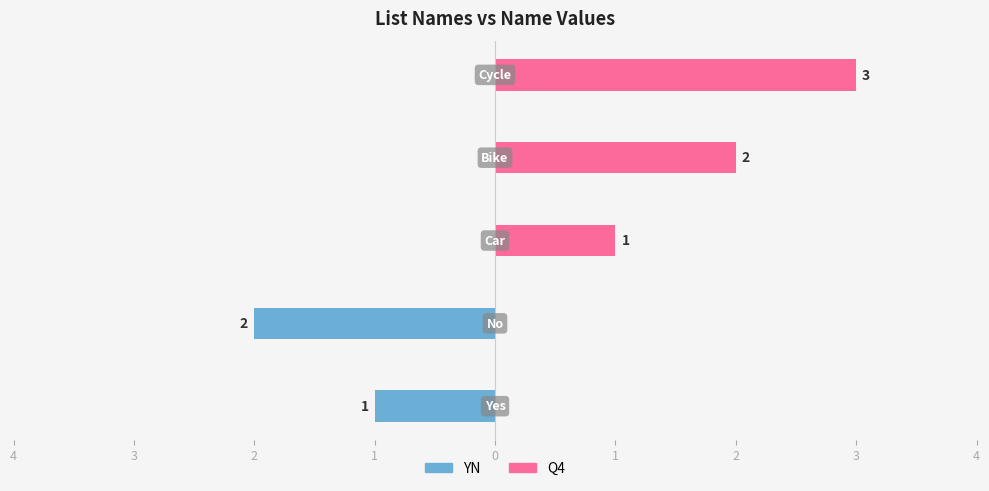

Between 4 and 2, which series saw the biggest shift?

YN